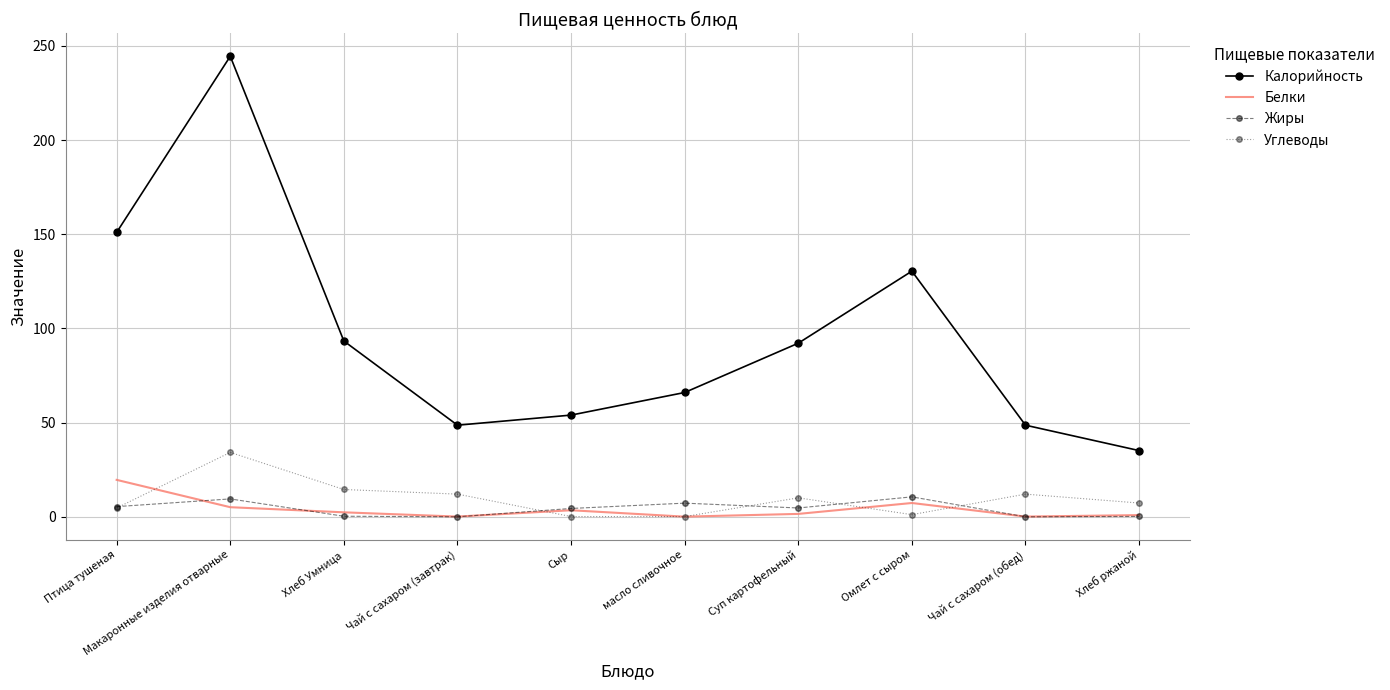

What is the approximate value of Белки at Суп картофельный?

1.5